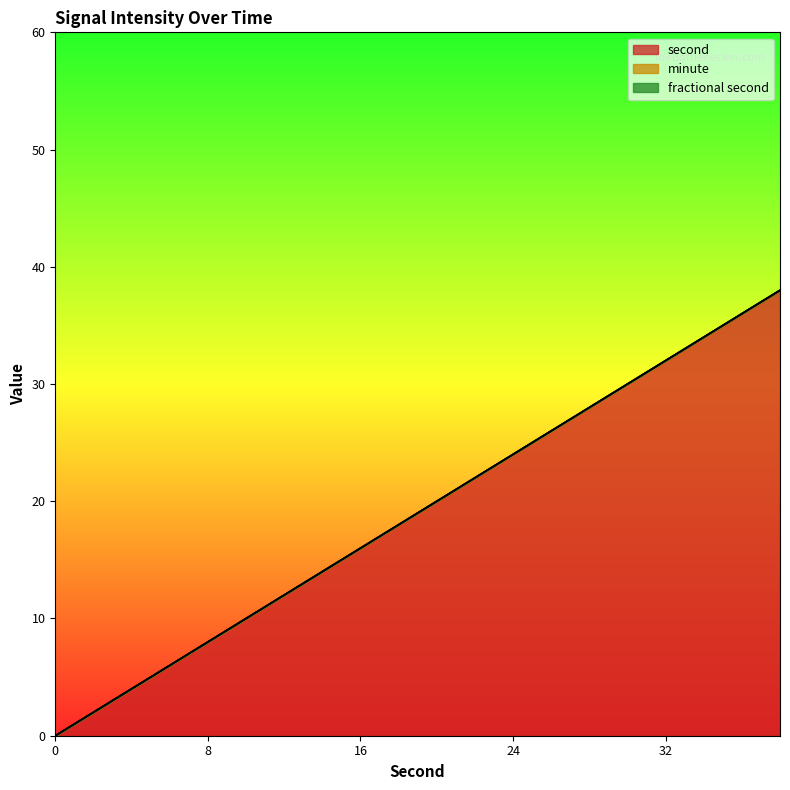

Is the value of fractional second at 2 greater than the value of second at 34?

No